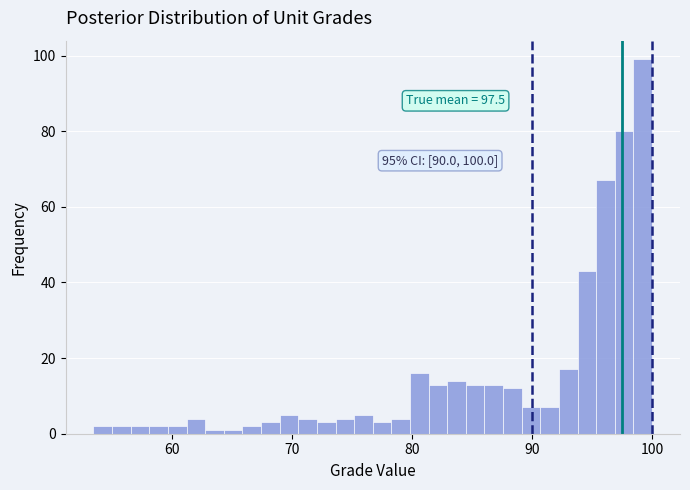

Around what value on the x-axis is the tallest bar? Give the approximate position of its centre, as read against the axis.

99